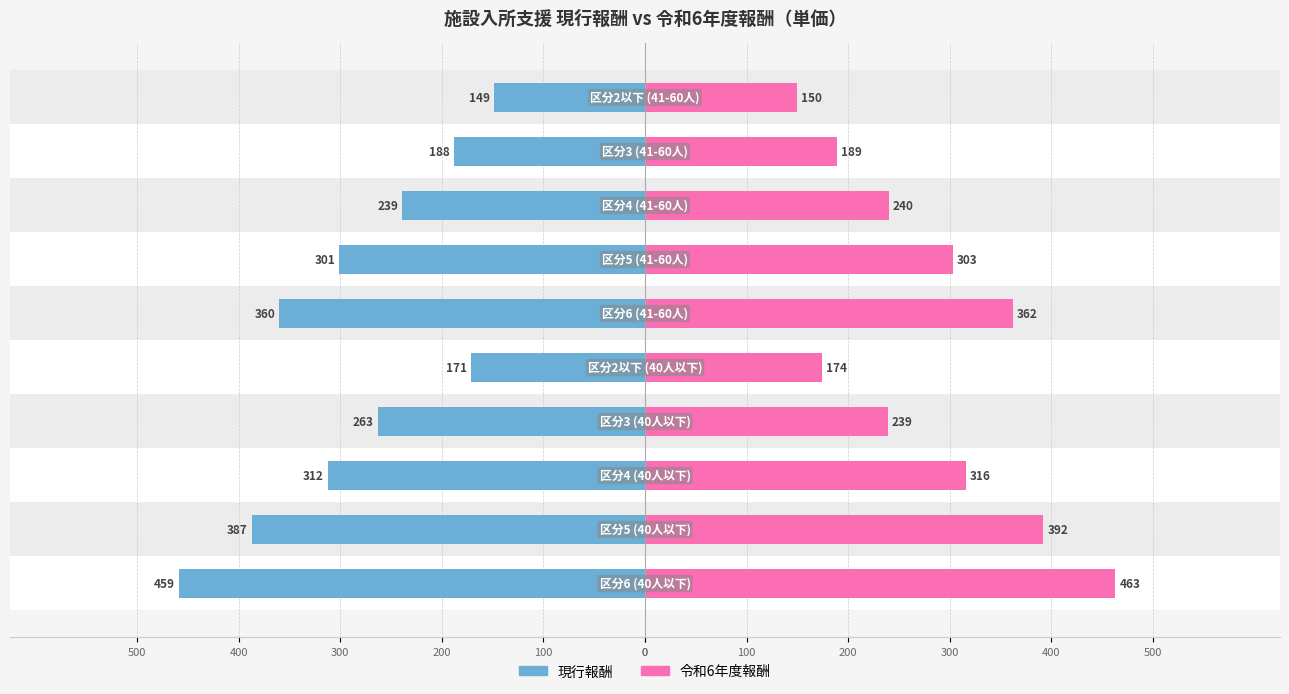

Which has a higher value, 0 or 200?

200